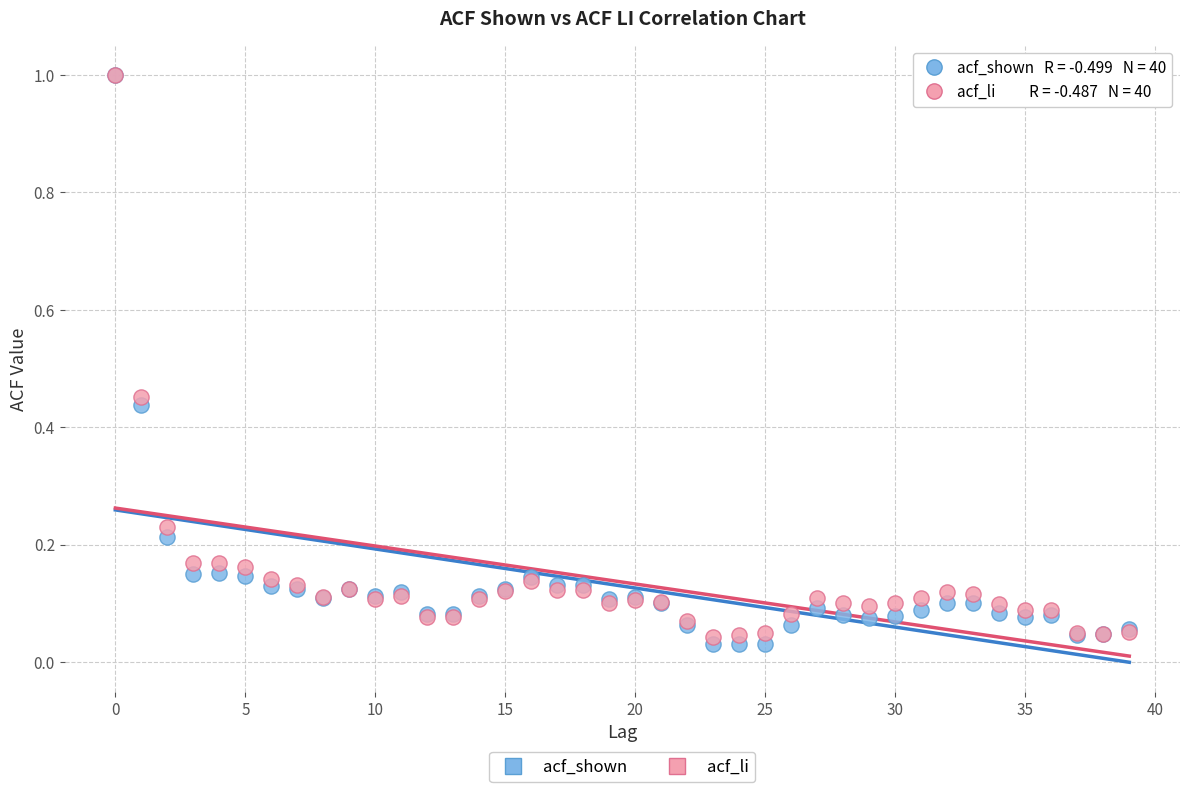

What are all the series names shown in the legend?

acf_shown, acf_li